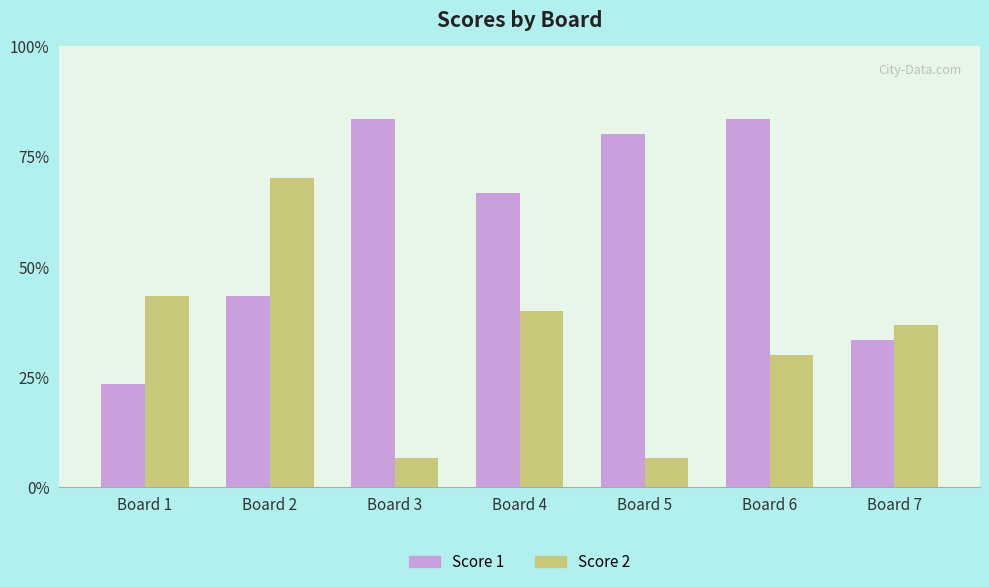

Does the chart contain stacked bars?

No